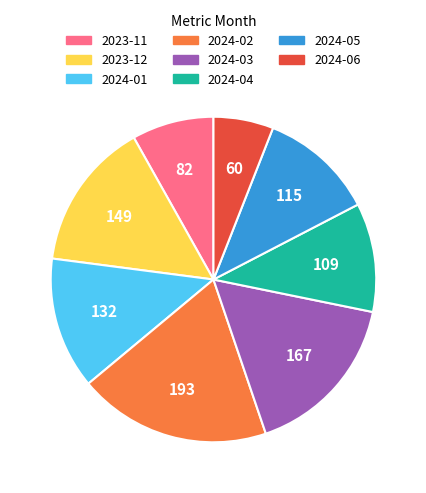

Rank the categories by value from highest to lowest.

2024-02, 2024-03, 2023-12, 2024-01, 2024-05, 2024-04, 2023-11, 2024-06